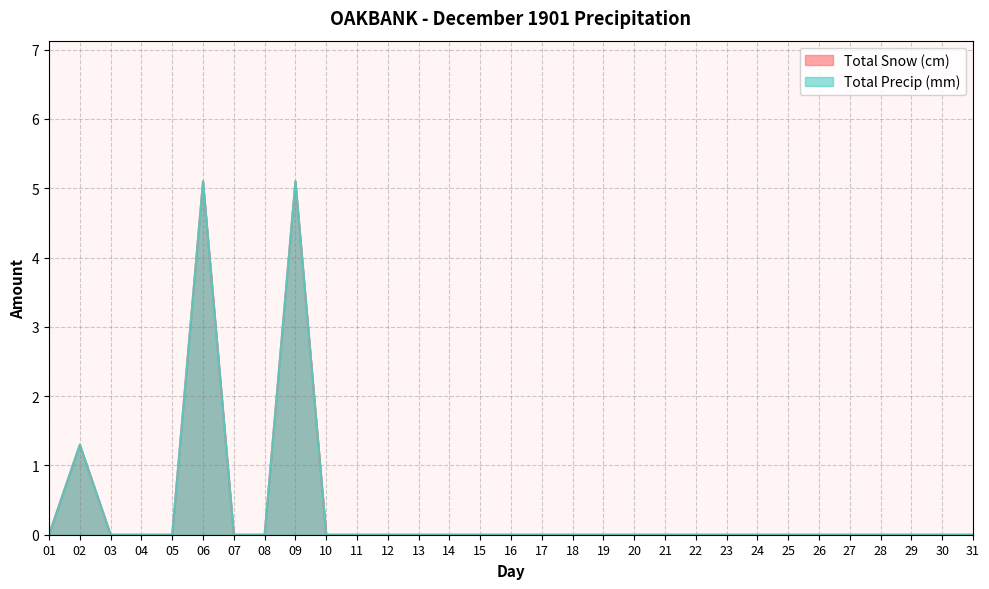

Which series has the largest total across all categories?

Total Snow (cm)